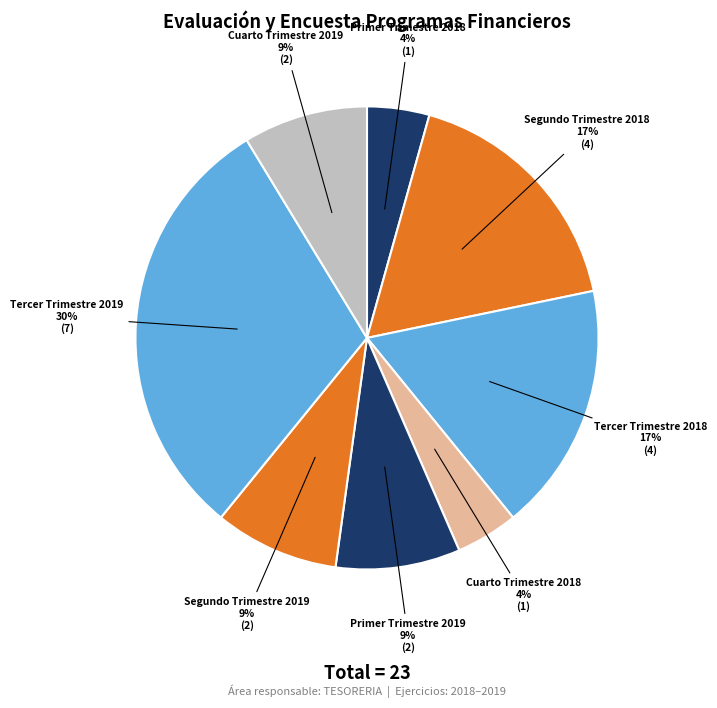

To the nearest percent, what is the combined percentage of Primer Trimestre 2019 and Tercer Trimestre 2018?

26%